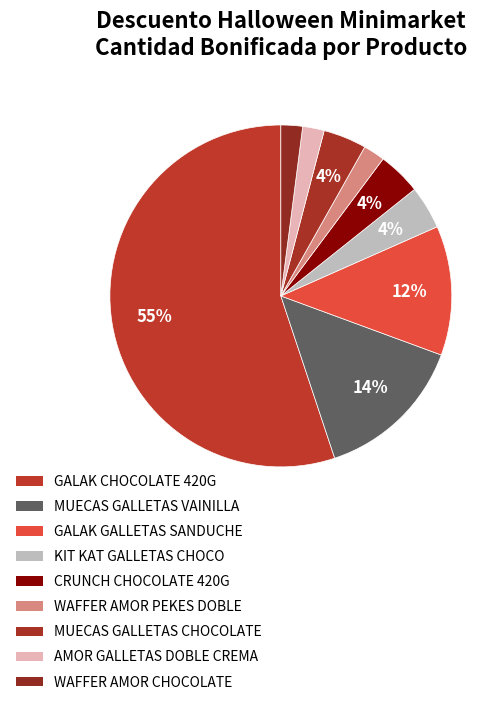

How many slices are in this pie chart?

9